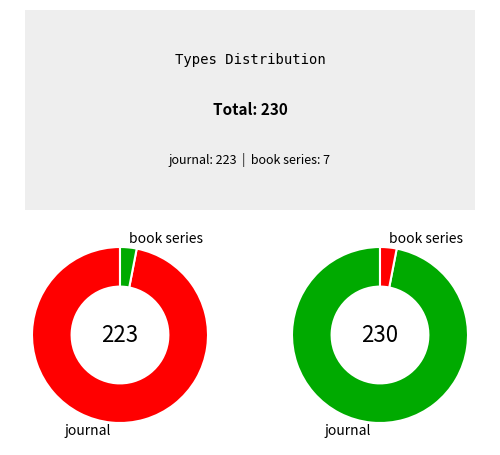

Is there a majority slice in this chart?

Yes